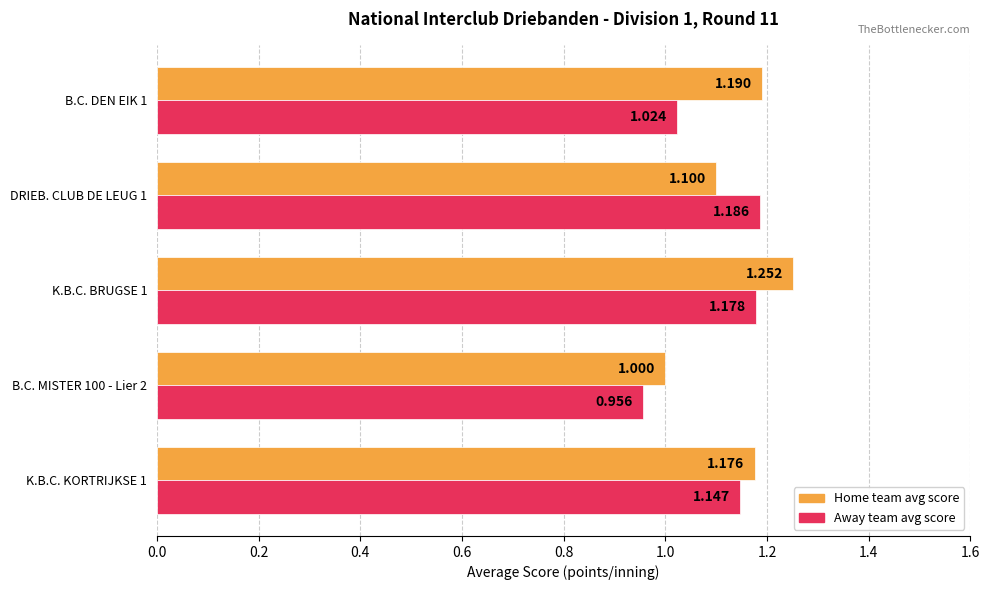

Which series has the widest spread of values?

Home team avg score